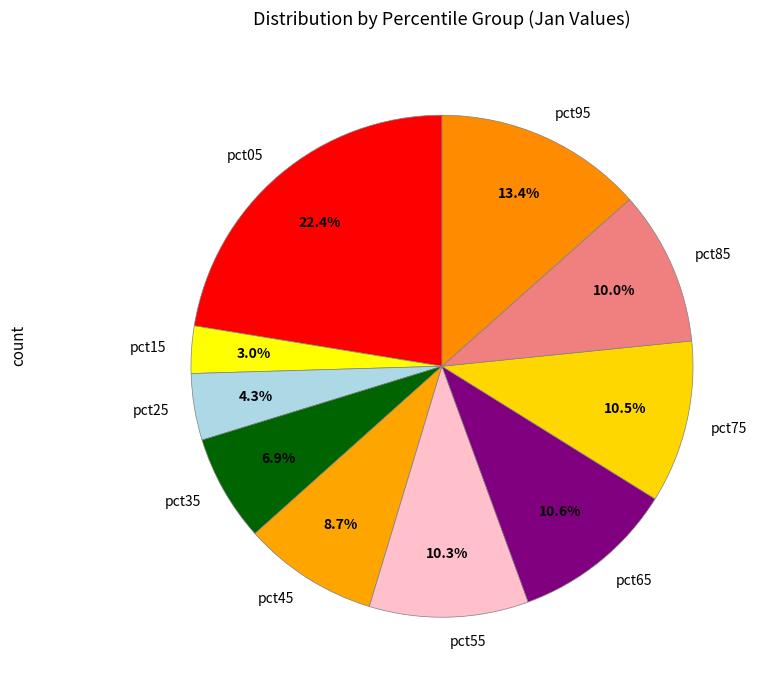

True or false: pct55 accounts for 10% of the total.

True